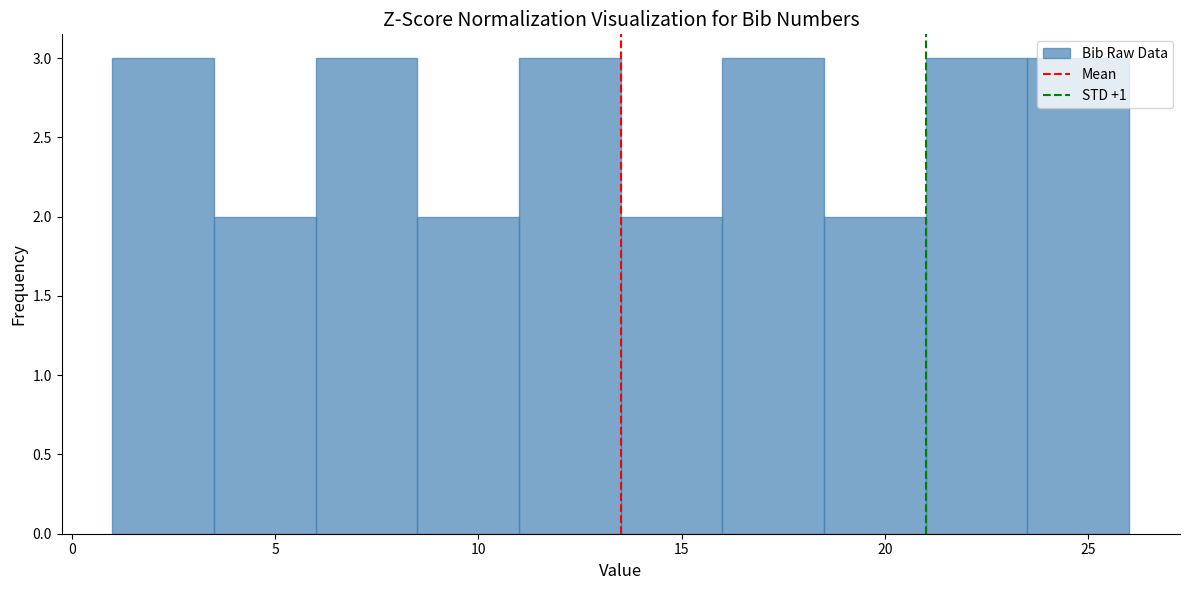

What is the height of the bar covering 18.5 to 21.0 on the x-axis? The values are not printed on the chart, so give them approximately, as read against the axis.

2